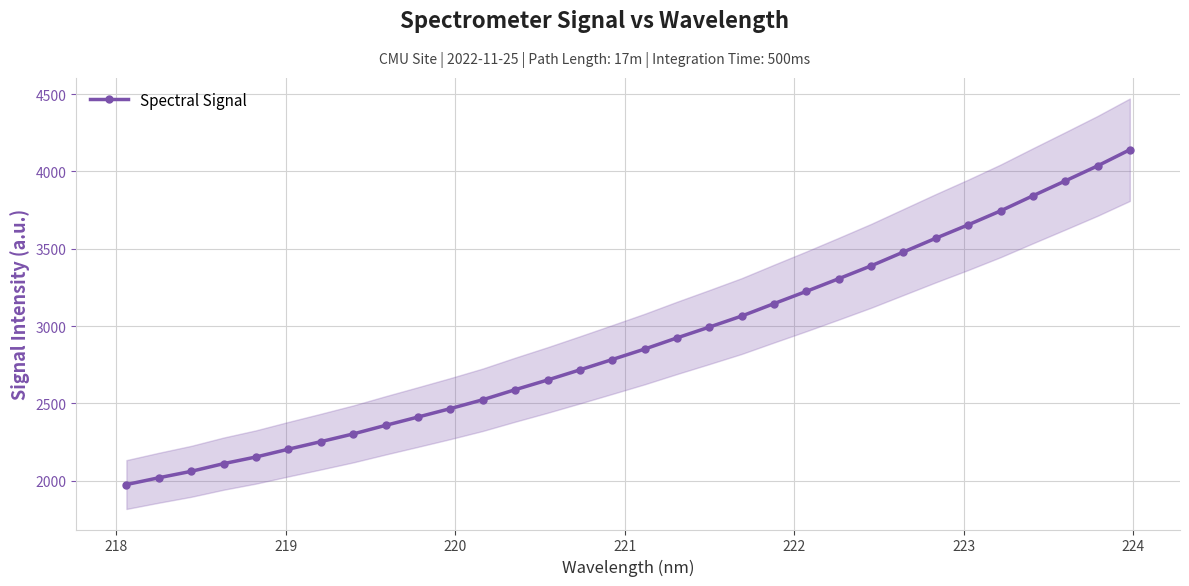

What is the value of the Spectral Signal point at the 1st from the left?

1974.8